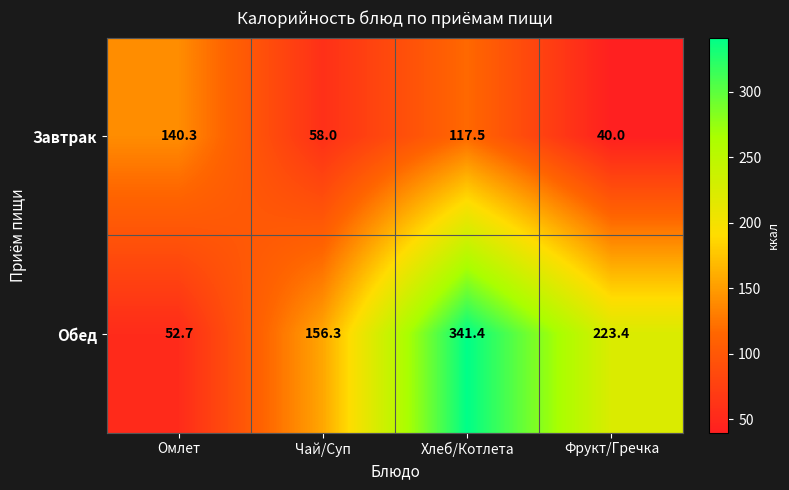

What is the difference between the Завтрак values at Чай/Суп and Омлет?

82.3